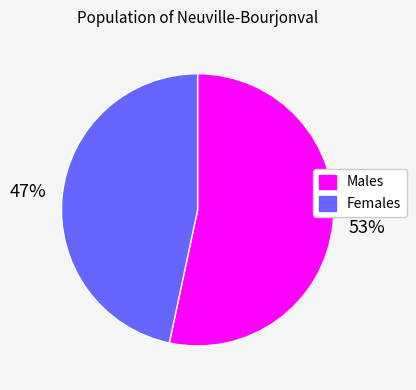

How many slices are in this pie chart?

2